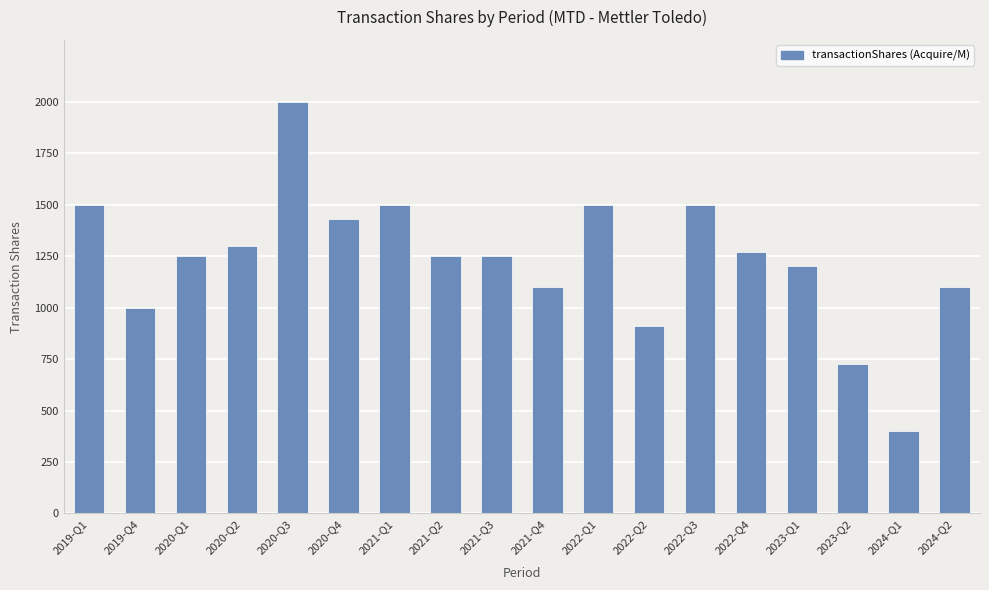

The chart shows a value of 400 at 2024-Q1. True or false?

True